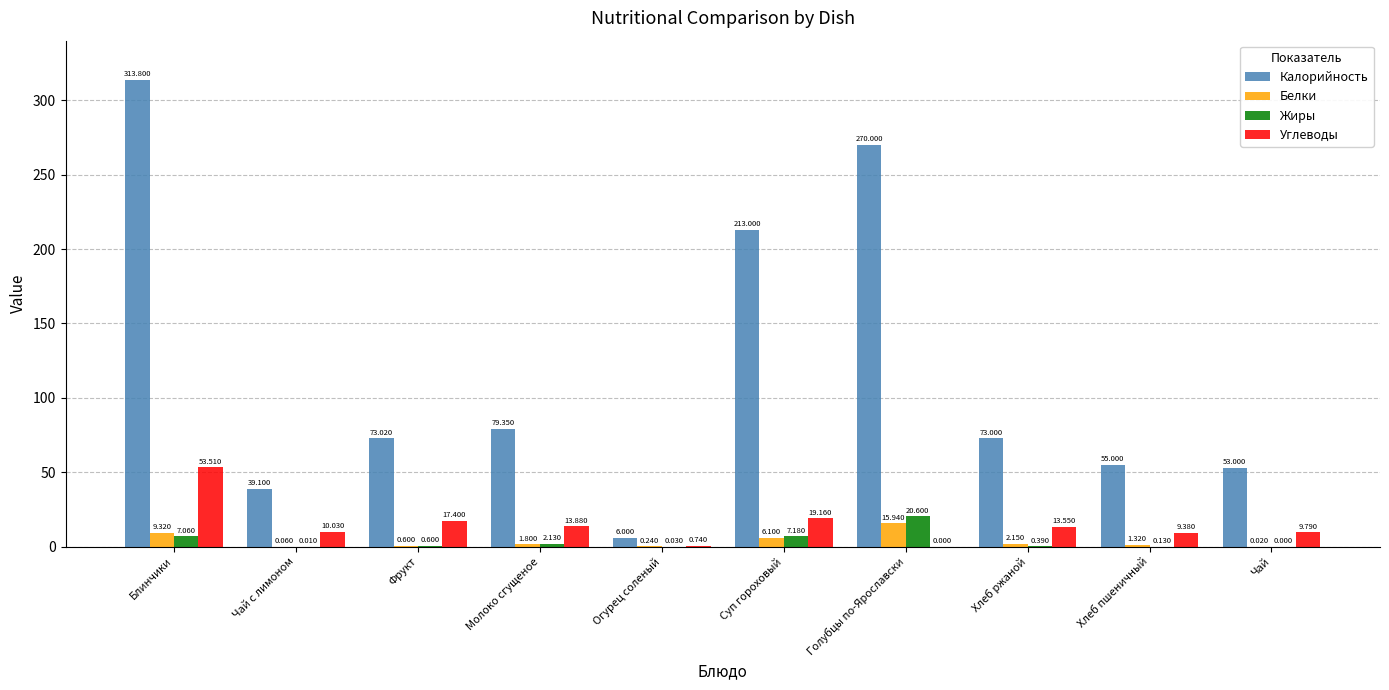

What is the difference between the Жиры values at Суп гороховый and Чай с лимоном?

7.2